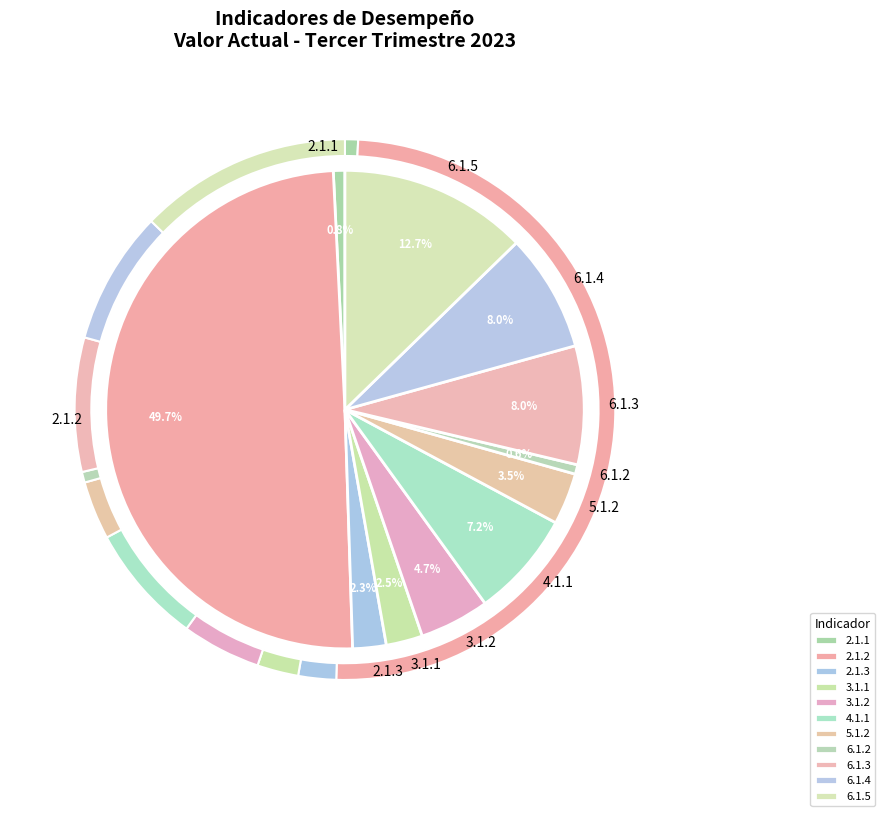

What is the ratio of the value at 2.1.3 to the value at 3.1.1?

0.9